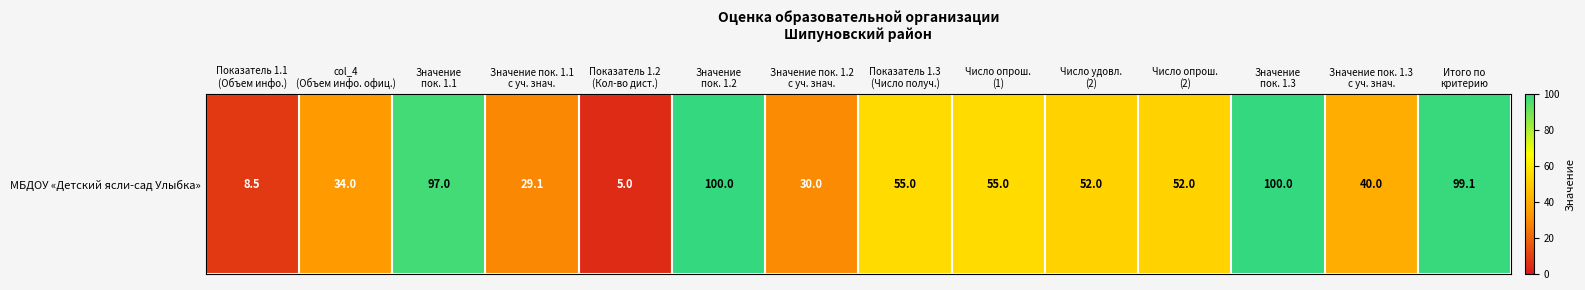

What is the change in value from Значение пок. 1.1
с уч. знач. to Значение пок. 1.3
с уч. знач.?

+10.9